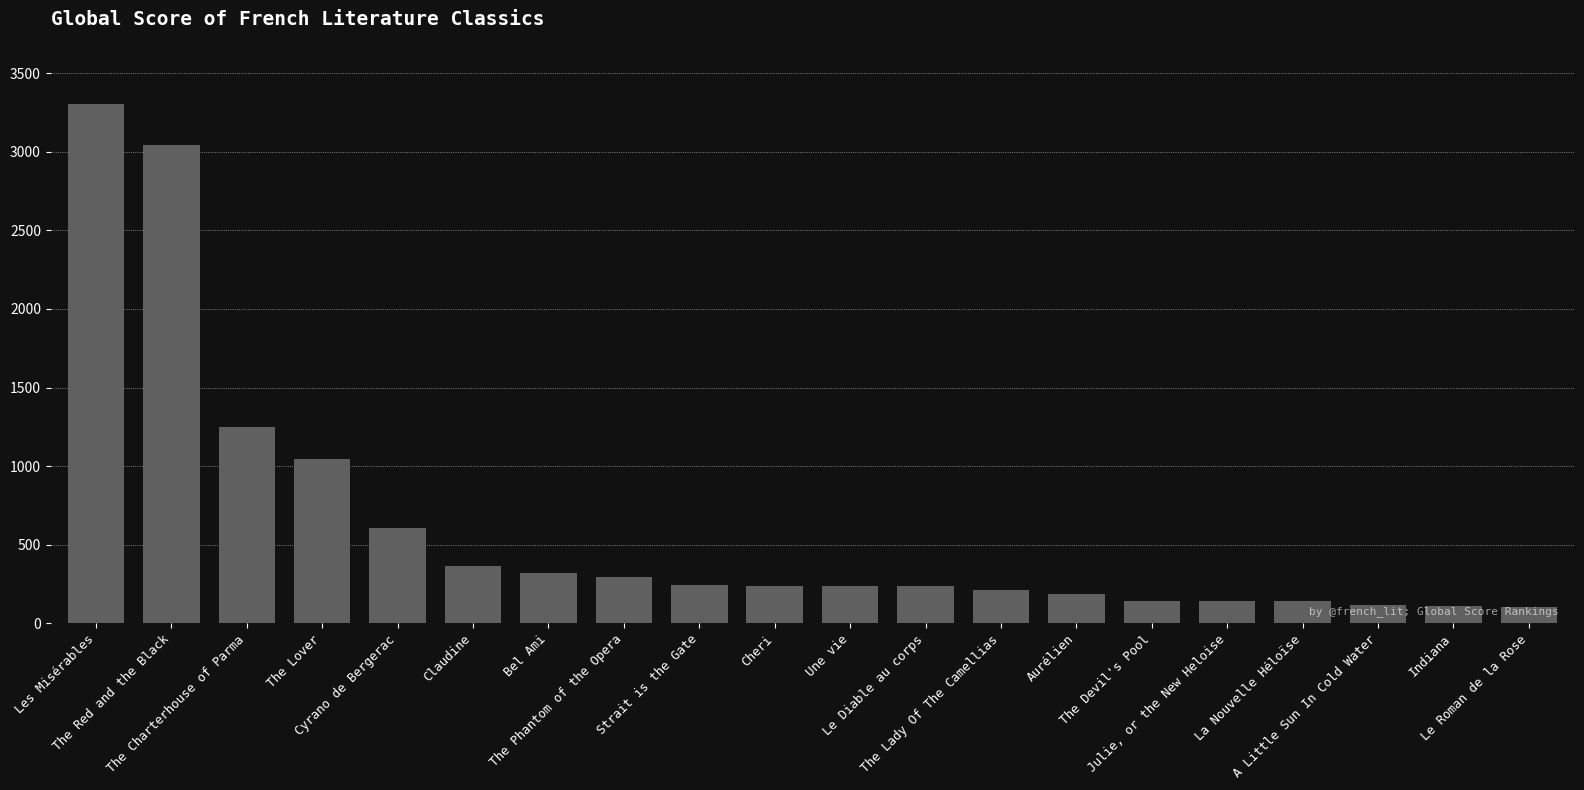

How many bars are there in total?

20